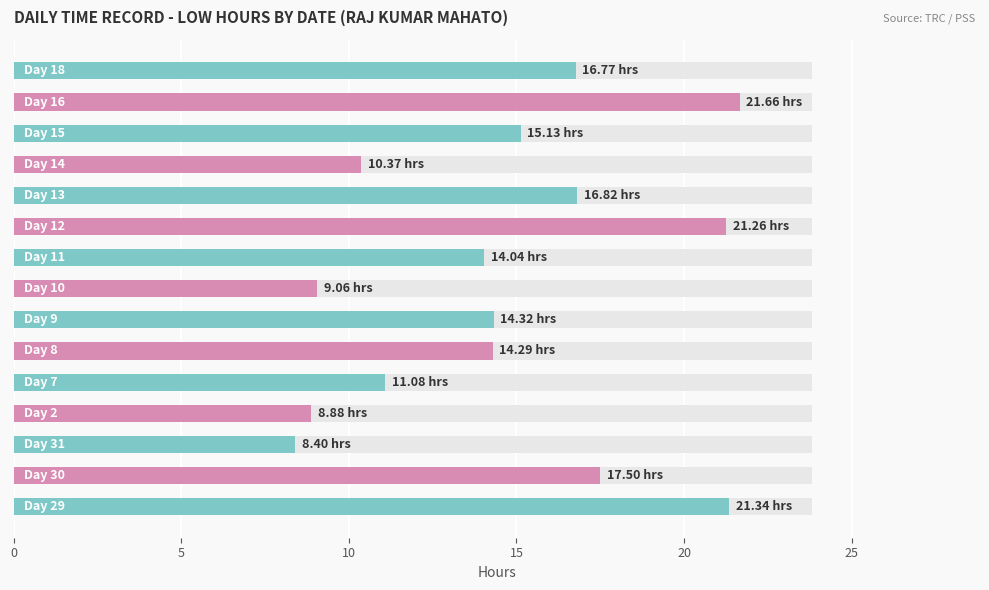

Reading right to left, transcribe all the data shown in this chart.

16.8	21.7	15.1	10.4	16.8	21.3	14.0	9.1	14.3	14.3	11.1	8.9	8.4	17.5	21.3